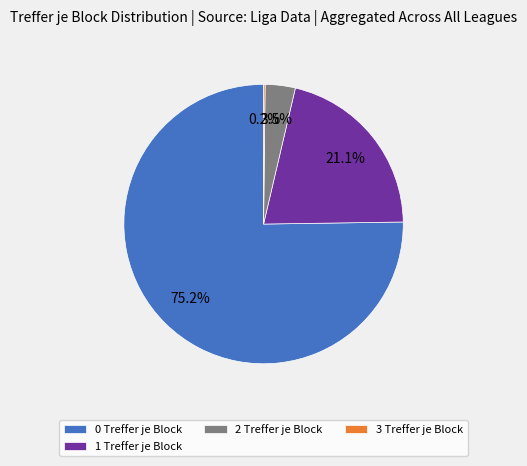

Does 0 Treffer je Block account for over 50% of the chart?

Yes